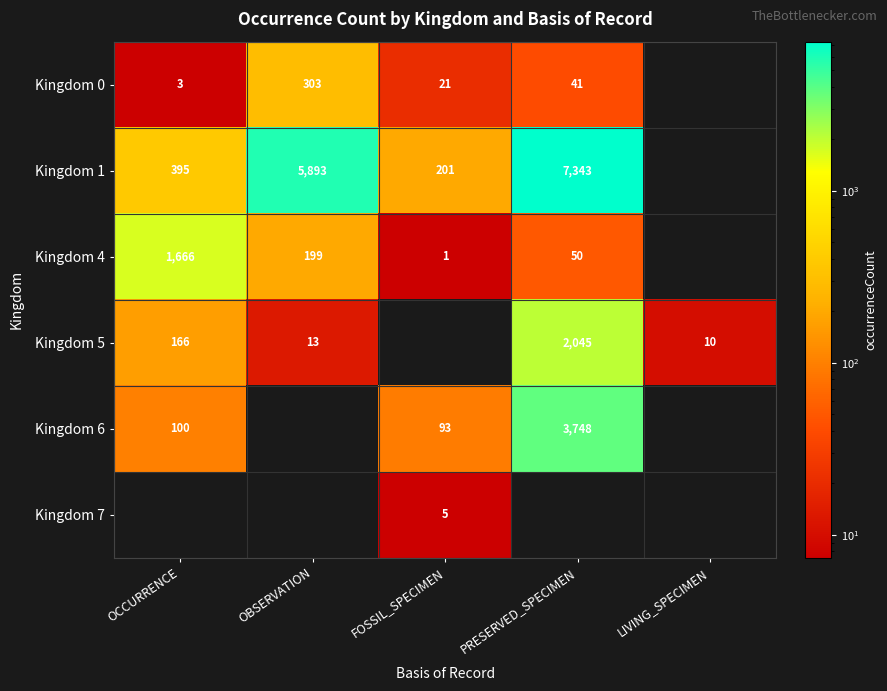

What is the difference between the Kingdom 5 values at OBSERVATION and PRESERVED_SPECIMEN?

2032